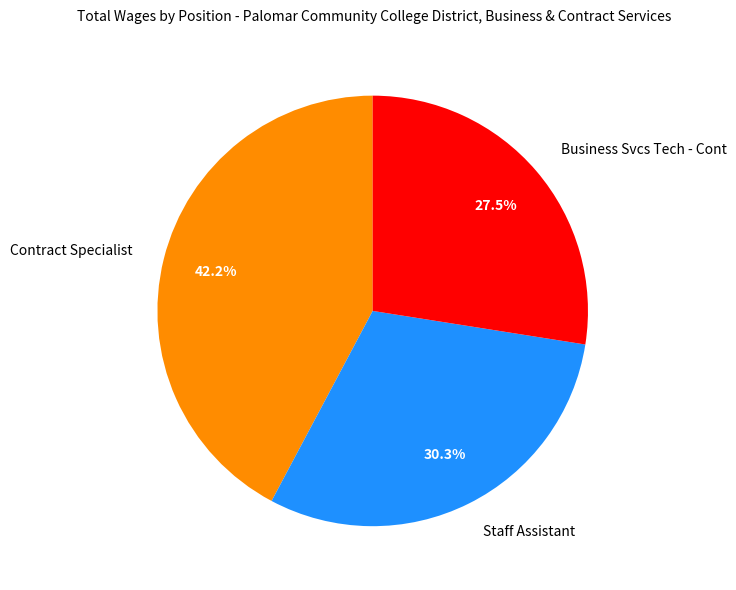

What portion of the pie excludes Business Svcs Tech - Cont?

72.5%